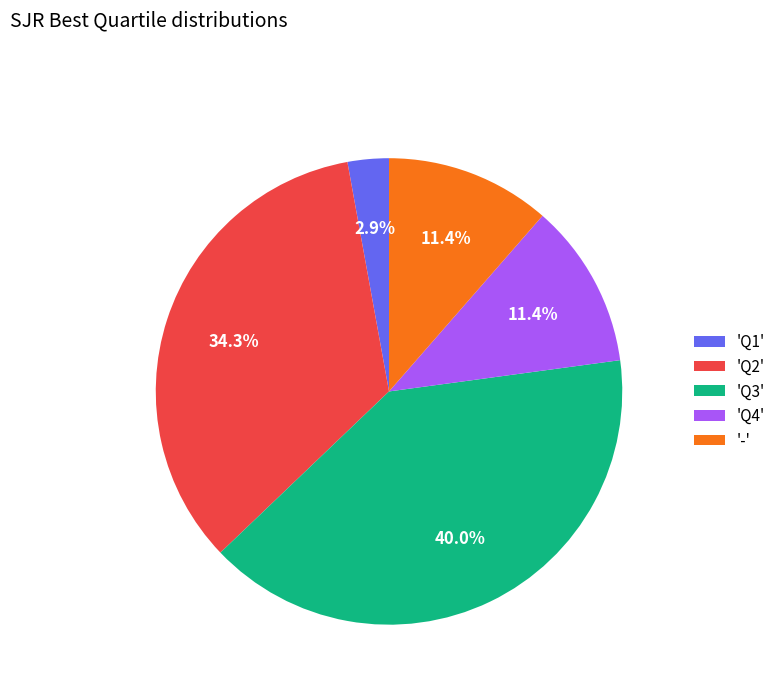

What is the ratio of the value at '-' to the value at 'Q4'?

1.0